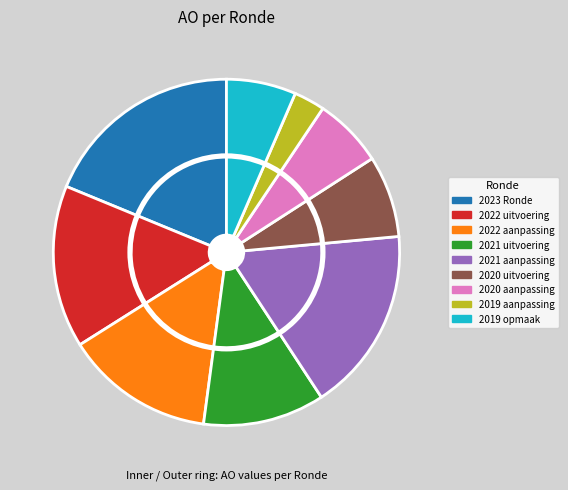

Does any single category account for the majority?

No